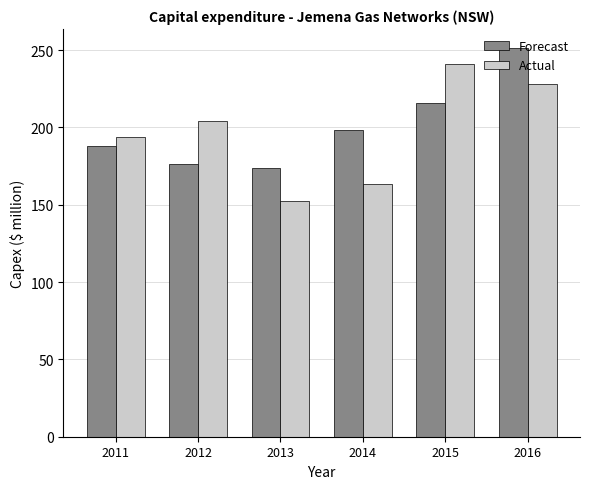

What is the minimum value for Forecast?

174.0